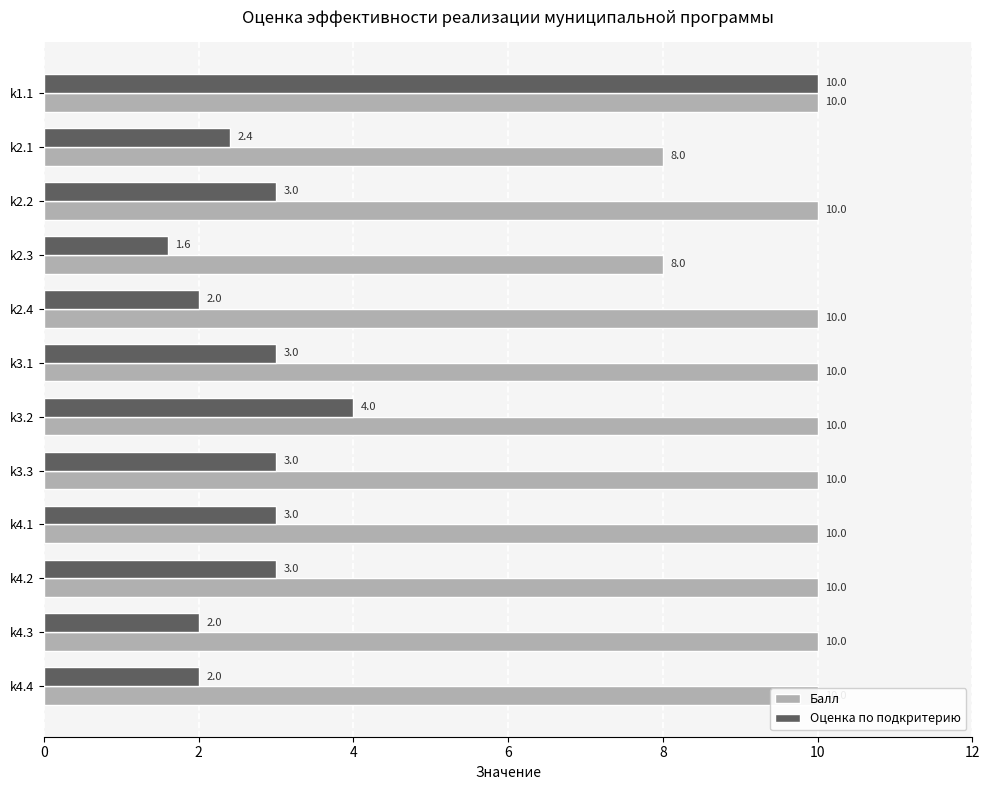

What is the sum of all Оценка по подкритерию values?

39.0